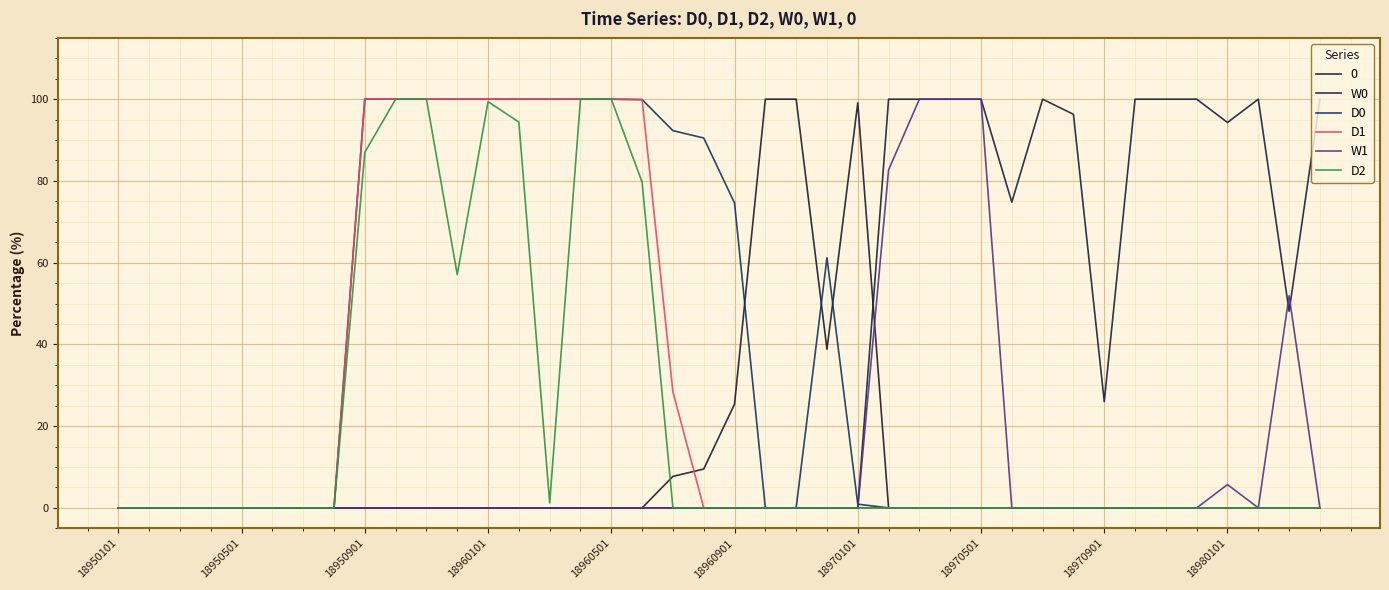

How many lines are shown in the chart?

6